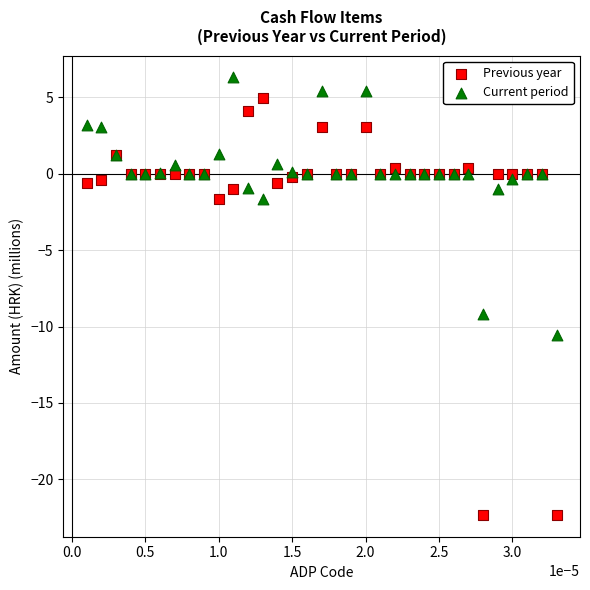

Which series has the widest spread of Y values?

Previous year